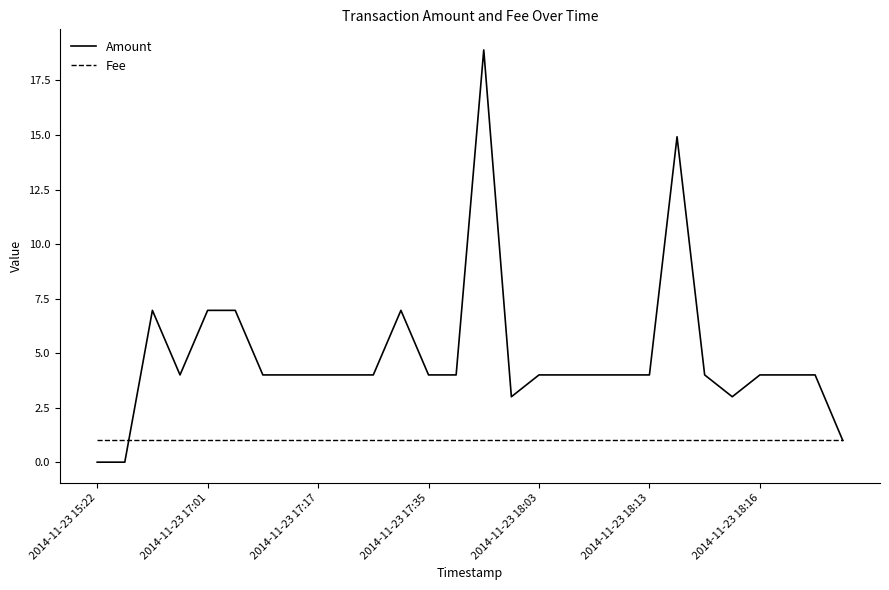

What is the minimum value for Fee?

1.0